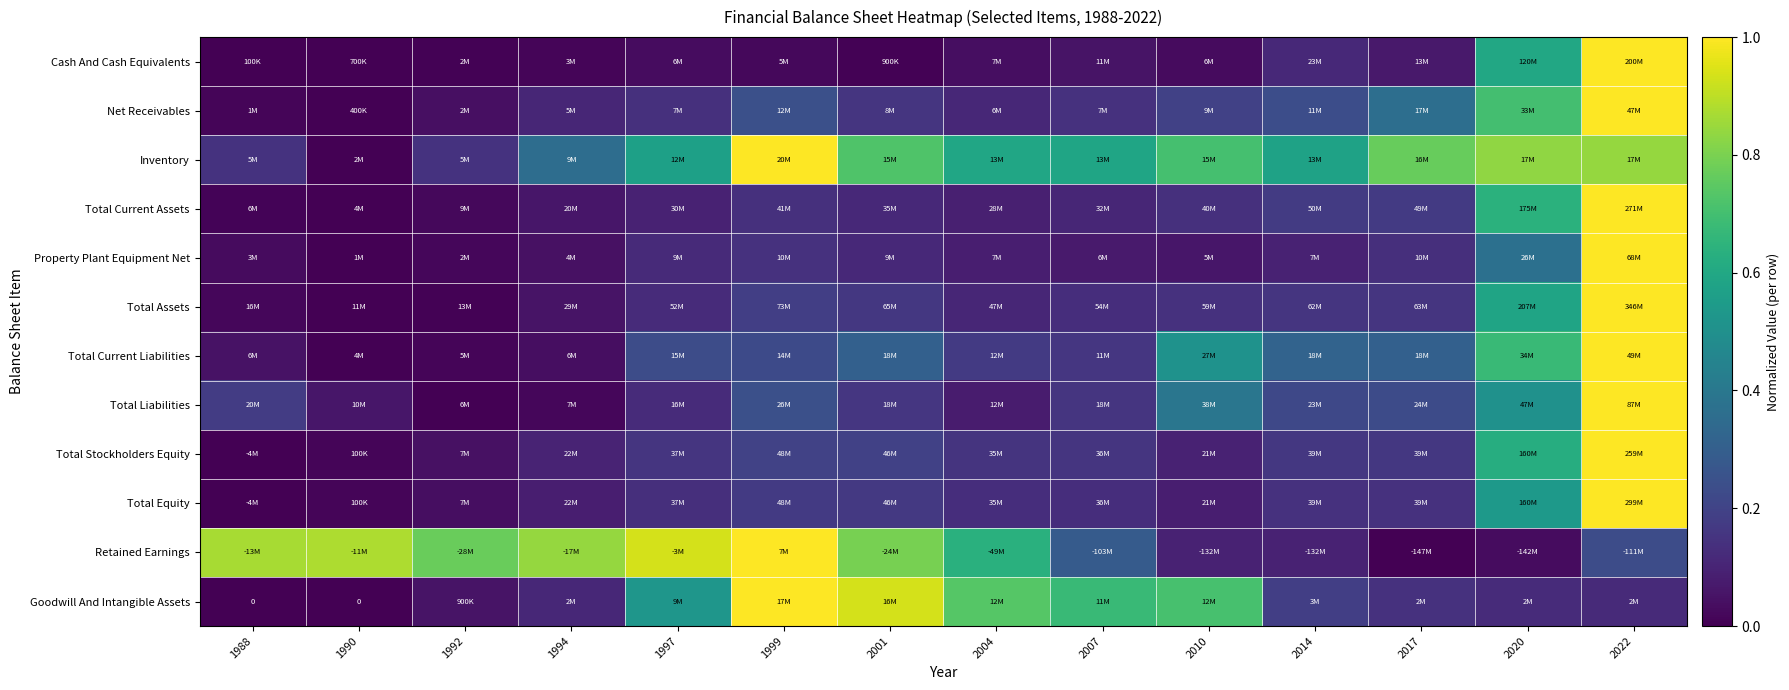

At which label does Total Current Assets reach its minimum?

1990